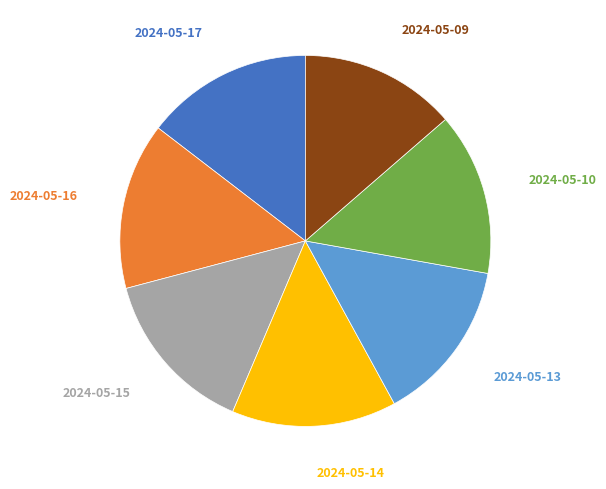

To the nearest percent, what is the average slice percentage?

14%